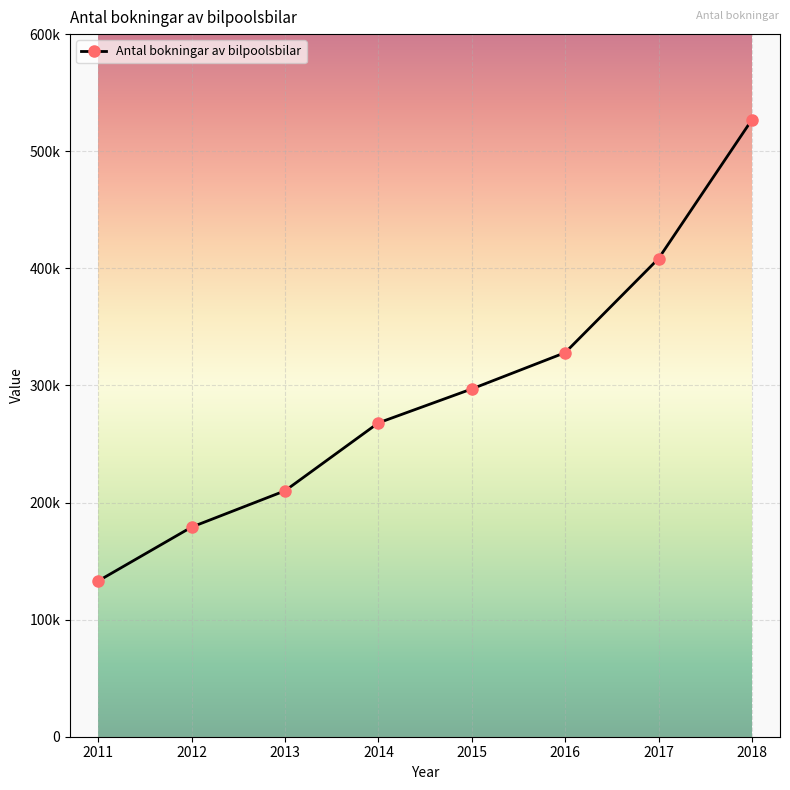

What is the change in value from 2011 to 2013?

+77000